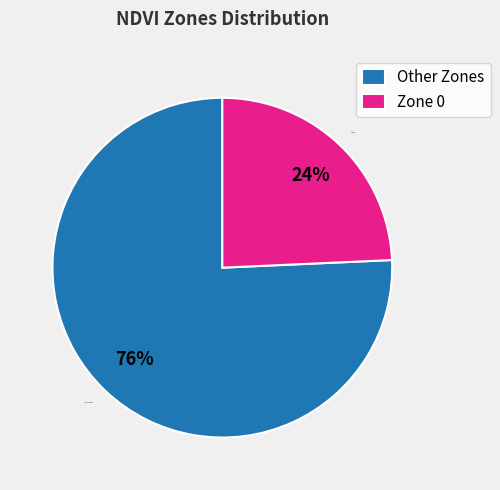

Is the sum of Zone 0 and Other Zones greater than half?

Yes